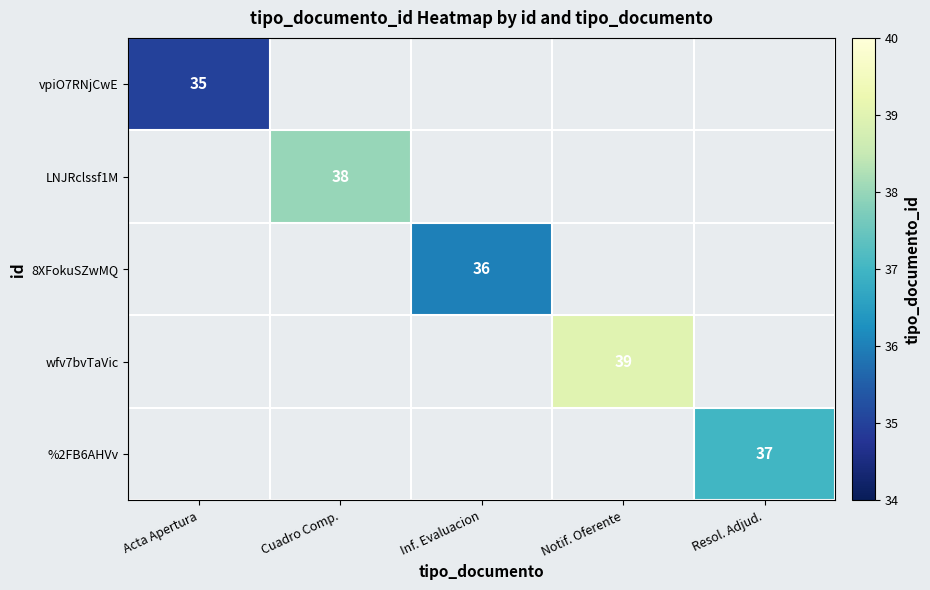

At which label does LNJRclssf1M reach its peak?

Acta Apertura